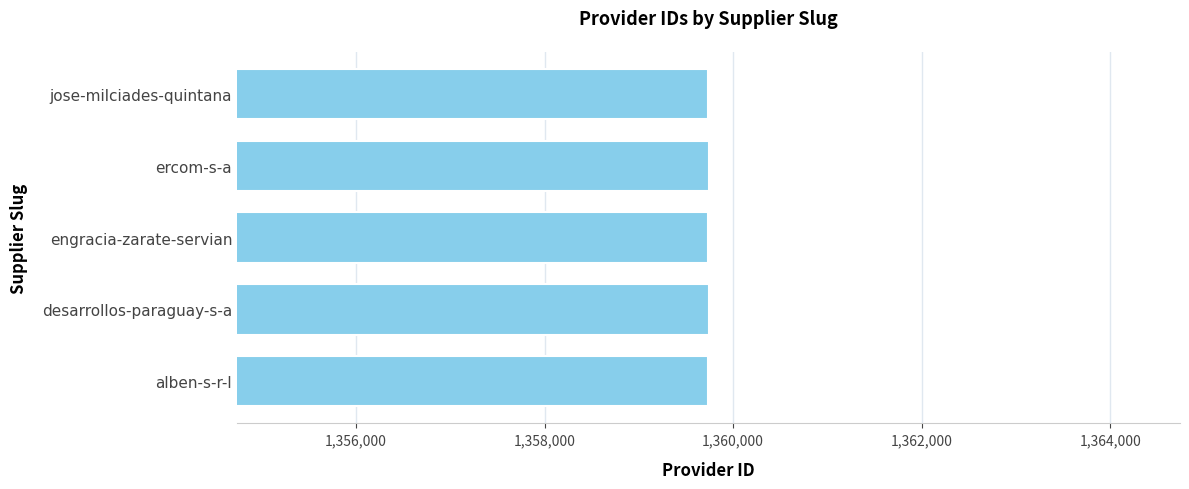

What is the sum of all values?

6798695